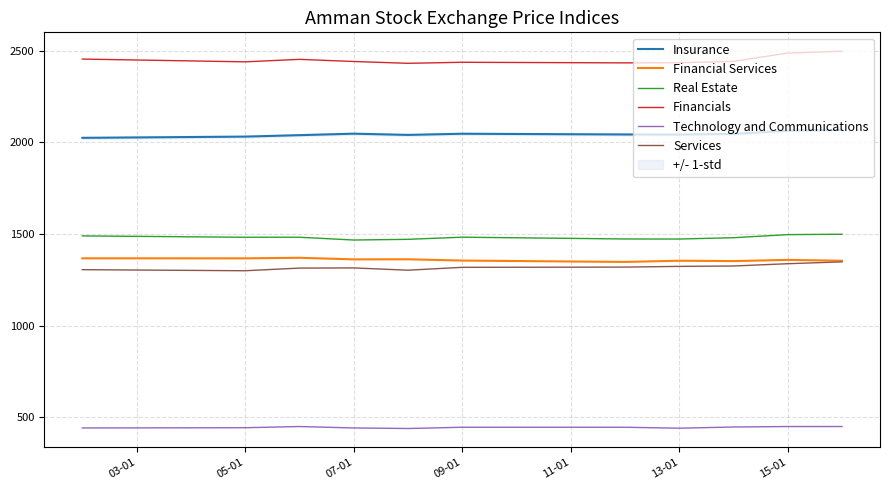

True or false: Services and Insurance cross at least once.

False